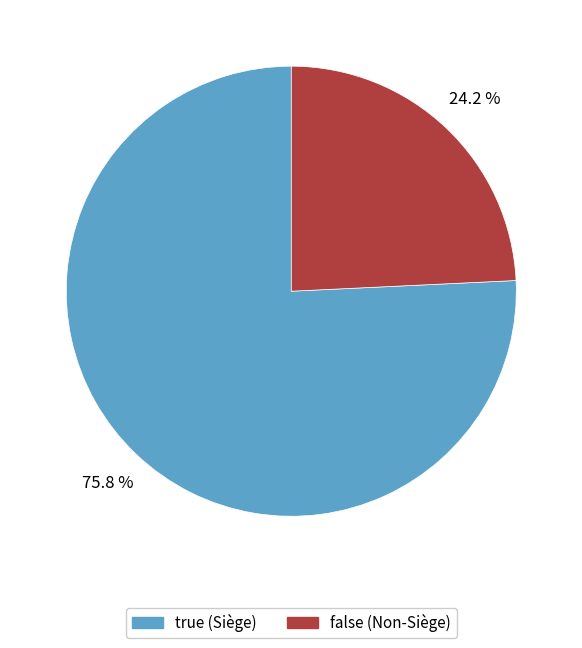

Which slice is the smallest?

false